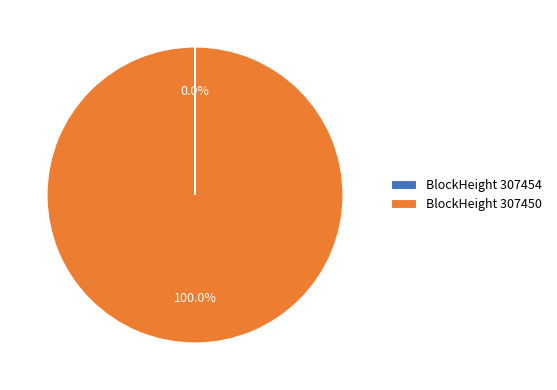

Which category has the biggest portion of the pie?

BlockHeight 307450